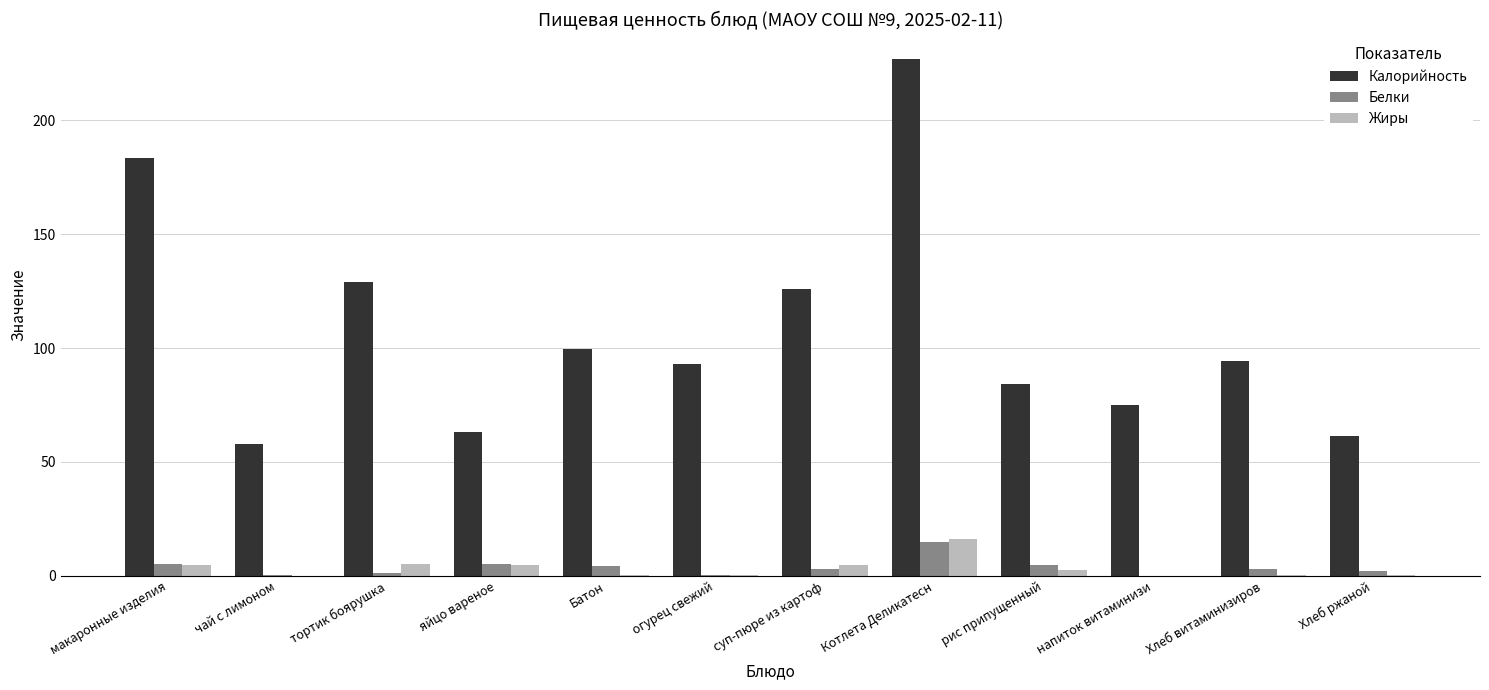

Which series has the largest total across all categories?

Калорийность